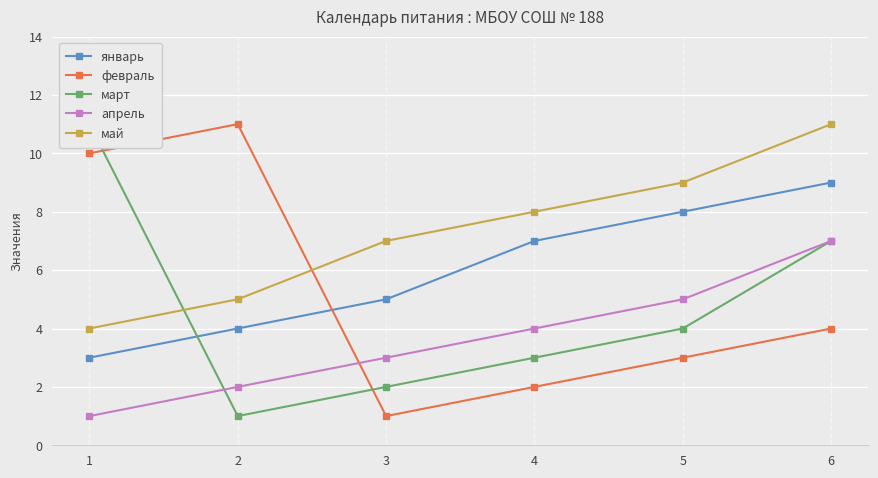

Count the number of categories in the chart.

6